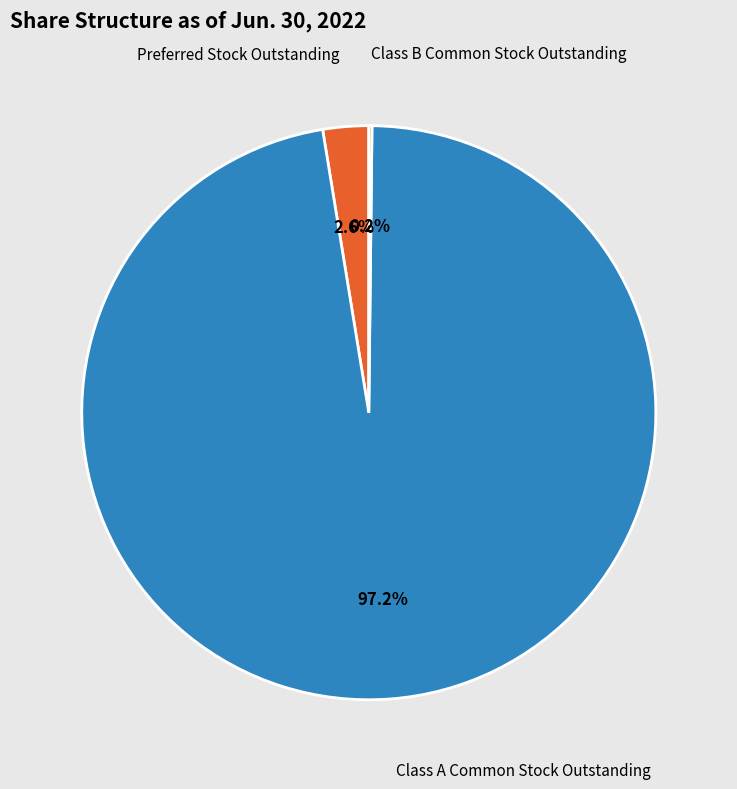

Is there a majority slice in this chart?

Yes